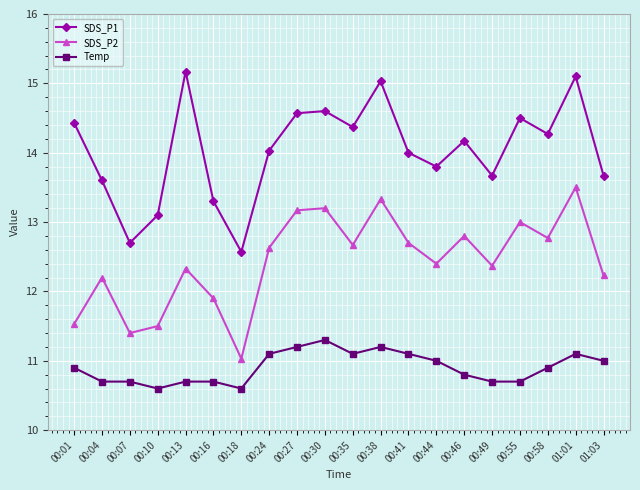

List the series in order of their peak value, highest first.

SDS_P1, SDS_P2, Temp